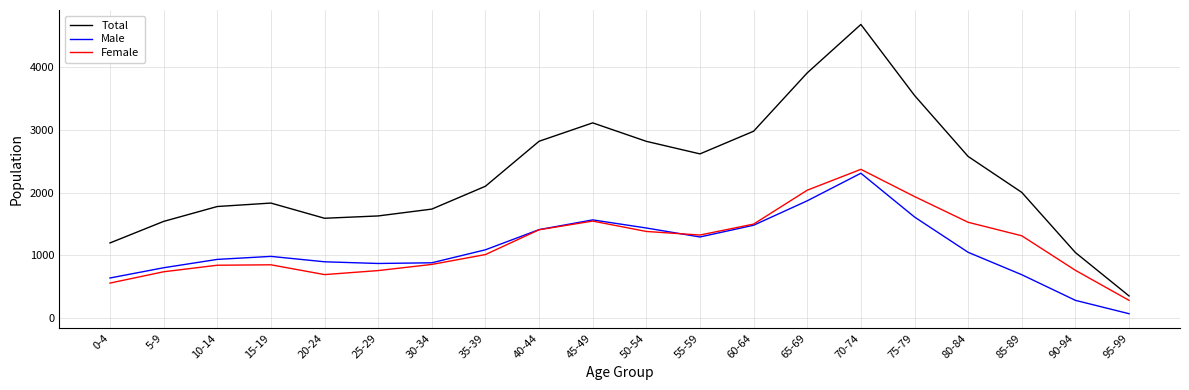

What is the total value across all series at 30-34?

3472